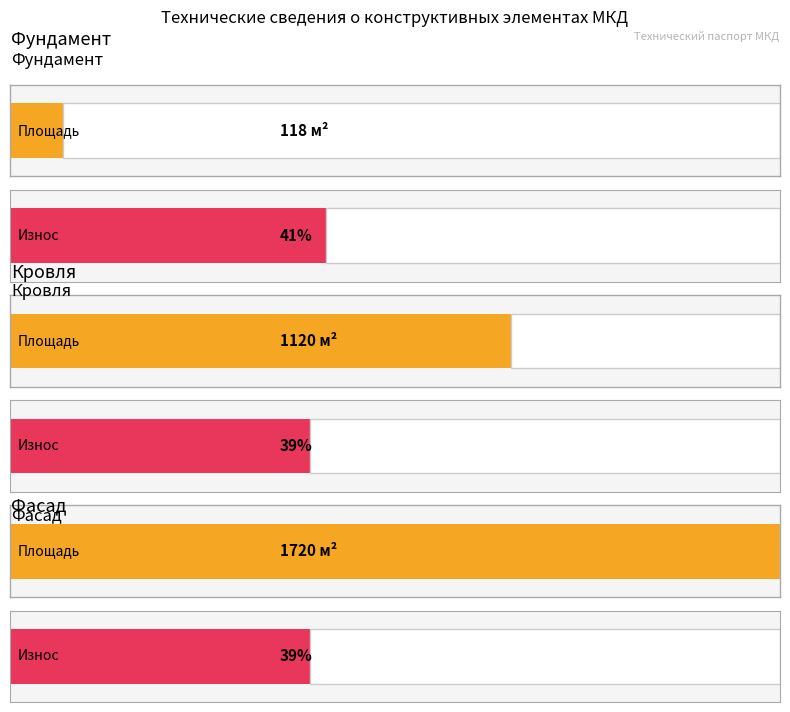

What value does the Площадь (м2) series have at Кровля?

1120.0